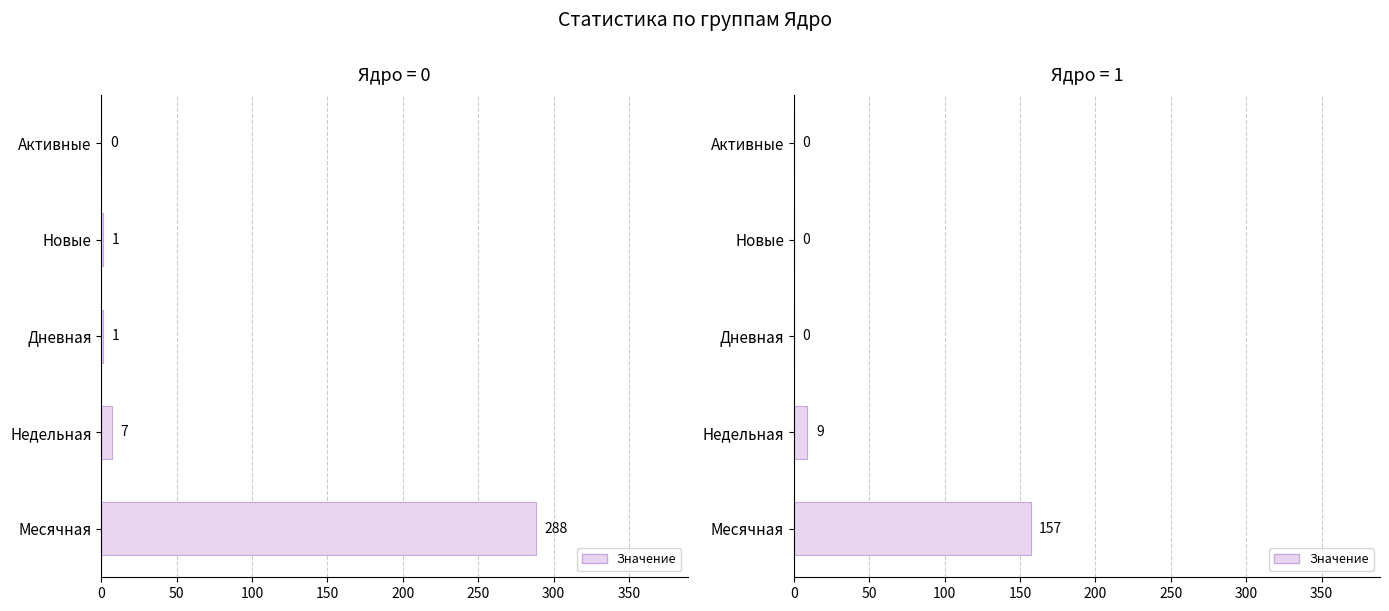

The value at 200 is -77. True or false?

False